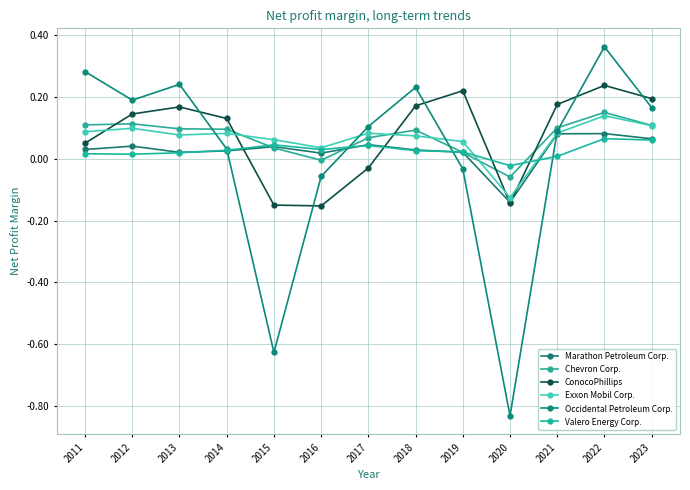

At which label is Exxon Mobil Corp. closest to 0?

2016